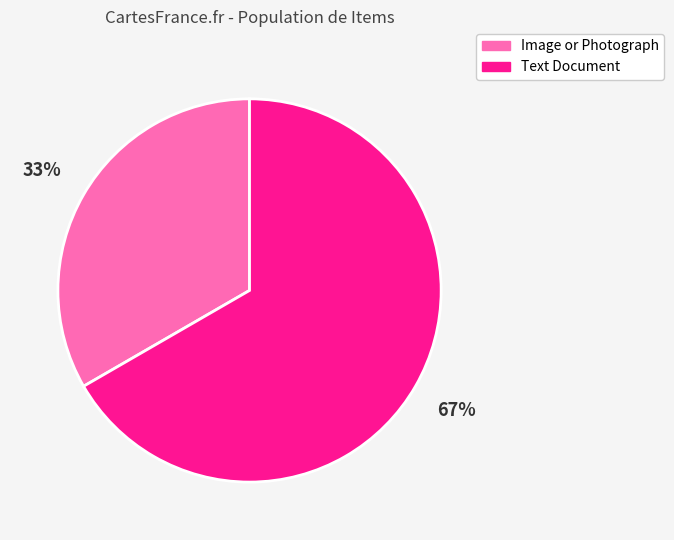

Which slice is the smallest?

Image or Photograph